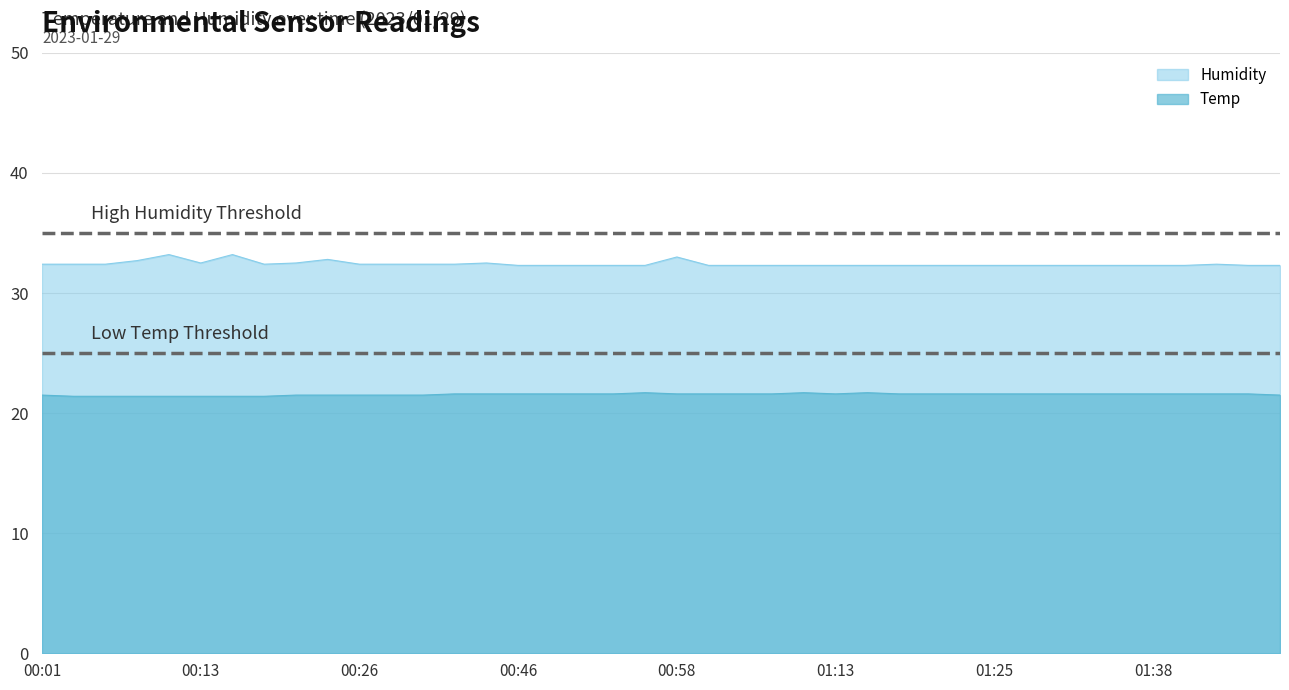

At which label does Temp reach its peak?

00:56